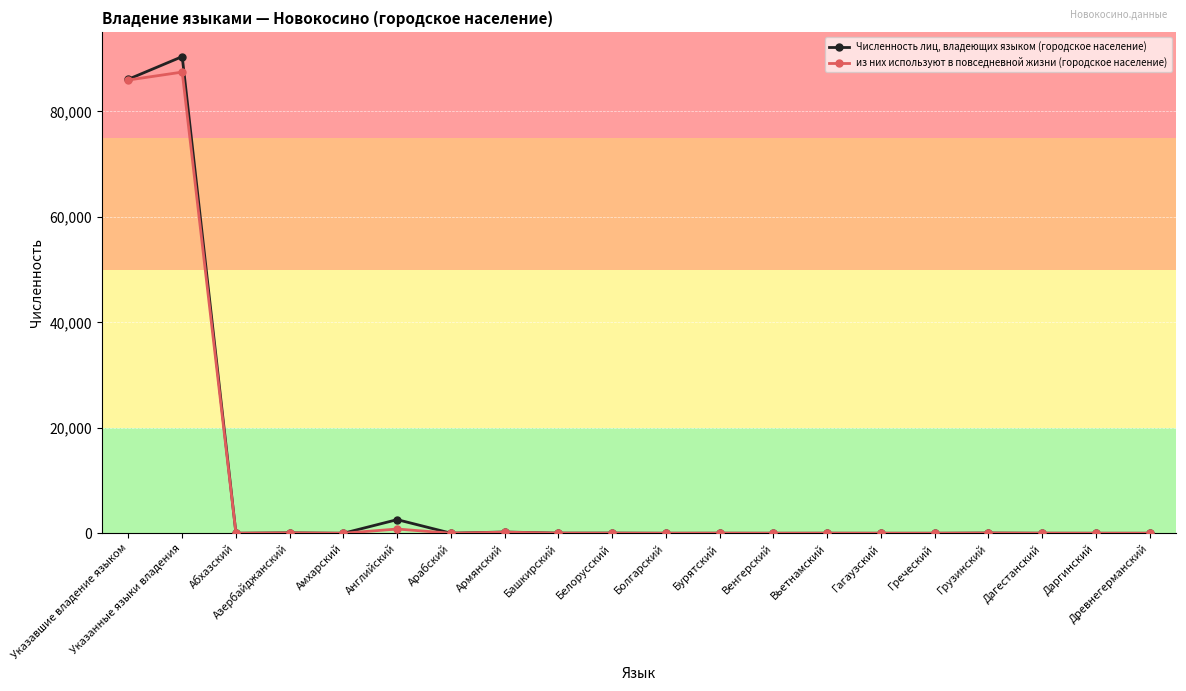

True or false: Численность лиц, владеющих языком (городское население) has more than 2 interior local peaks.

True